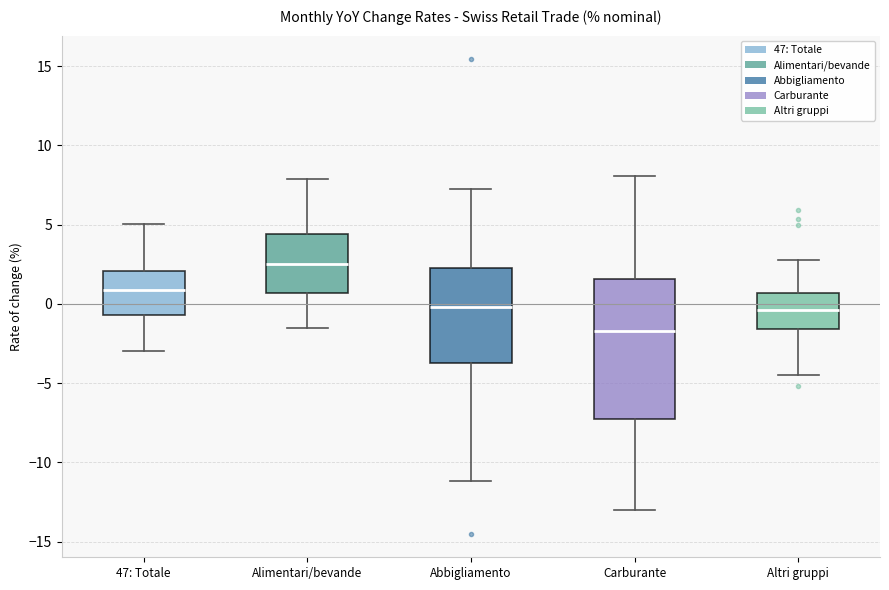

Reading left to right, transcribe this box plot: for each box, give where its median line is, the range the box spans, and where its two whiskers end, as read against the y-axis. The values are not printed on the chart, so give them approximately, as read against the axis.

47: Totale: median 1.0, box -0.5 to 2.0, whiskers -3.0 to 5.0
Alimentari/bevande: median 2.5, box 0.5 to 4.5, whiskers -1.5 to 8.0
Abbigliamento: median 0.0, box -4.0 to 2.5, whiskers -11.0 to 7.5
Carburante: median -1.5, box -7.0 to 1.5, whiskers -13.0 to 8.0
Altri gruppi: median -0.5, box -1.5 to 0.5, whiskers -4.5 to 3.0